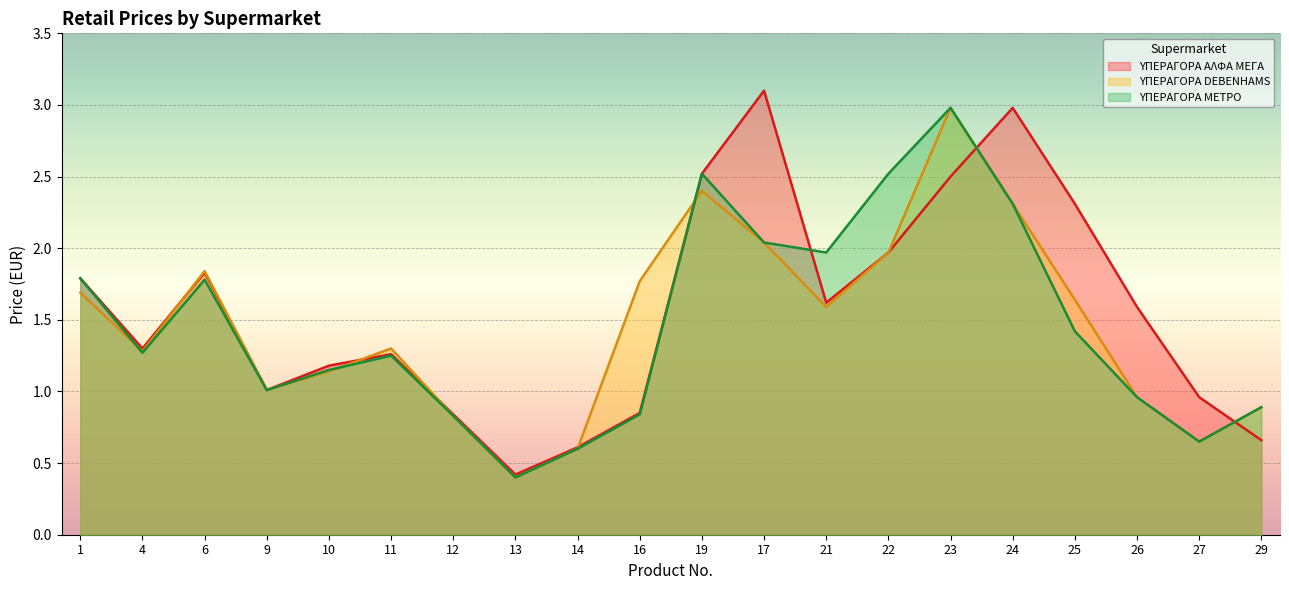

Read the ΥΠΕΡΑΓΟΡΑ DEBENHAMS value at 6.

1.8